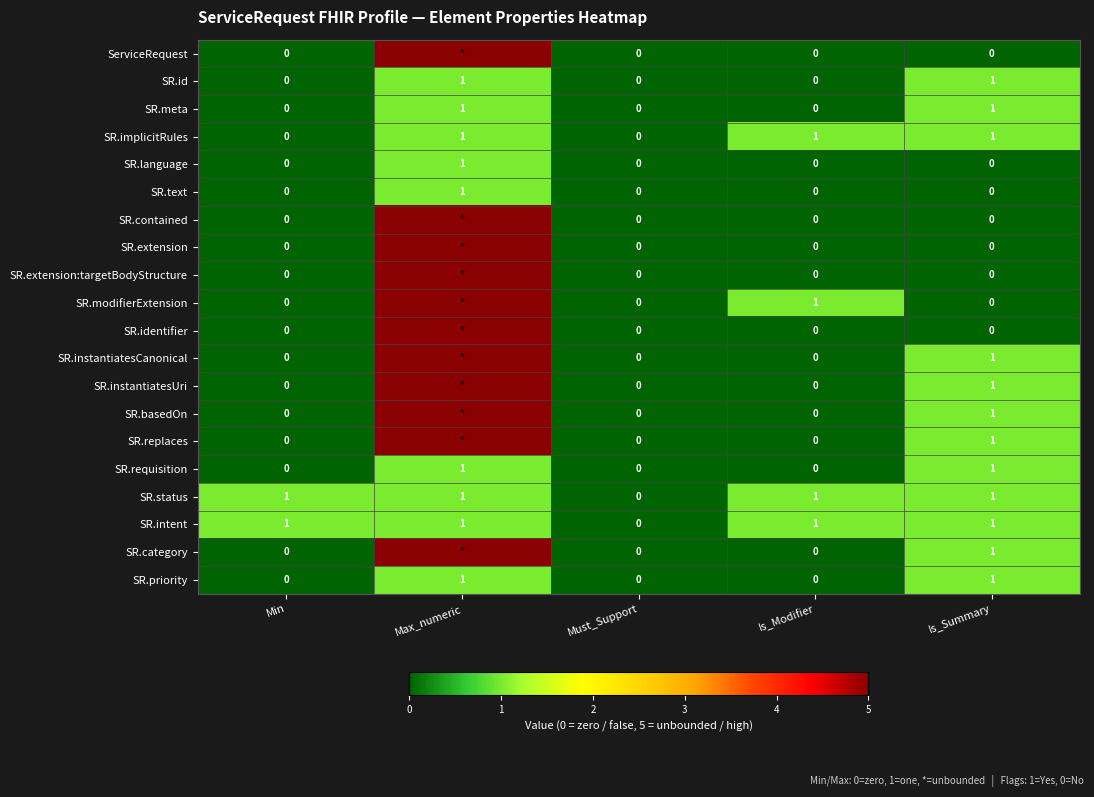

What is the spread (max minus min) of values at Is_Modifier?

1